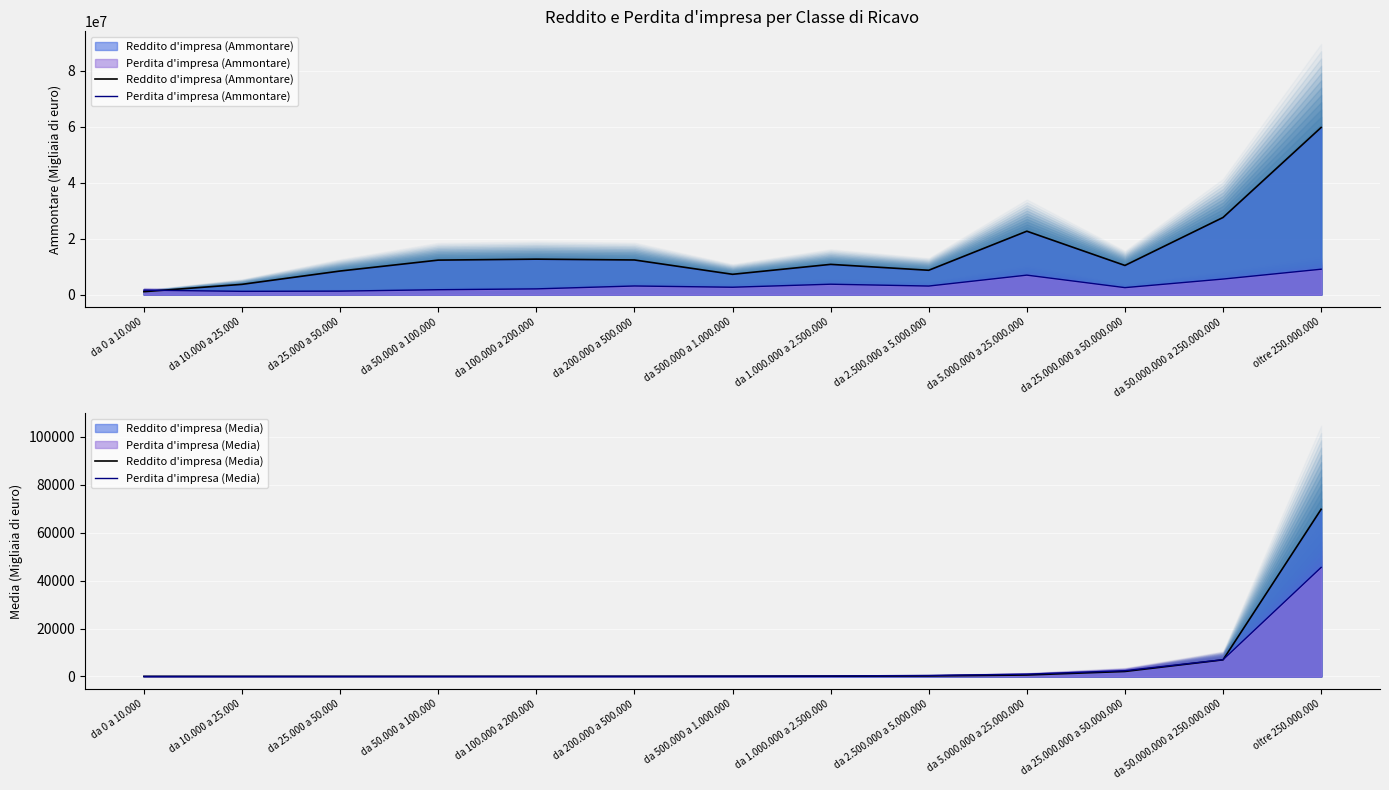

True or false: Perdita d'impresa (Ammontare) has more than 2 points higher than both neighbors.

True